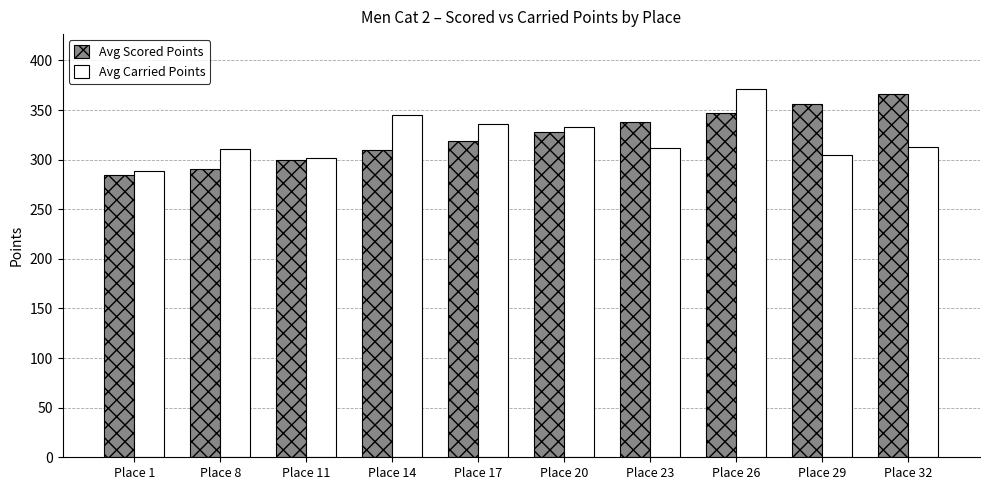

What is the total value across all series at Place 1?

573.3